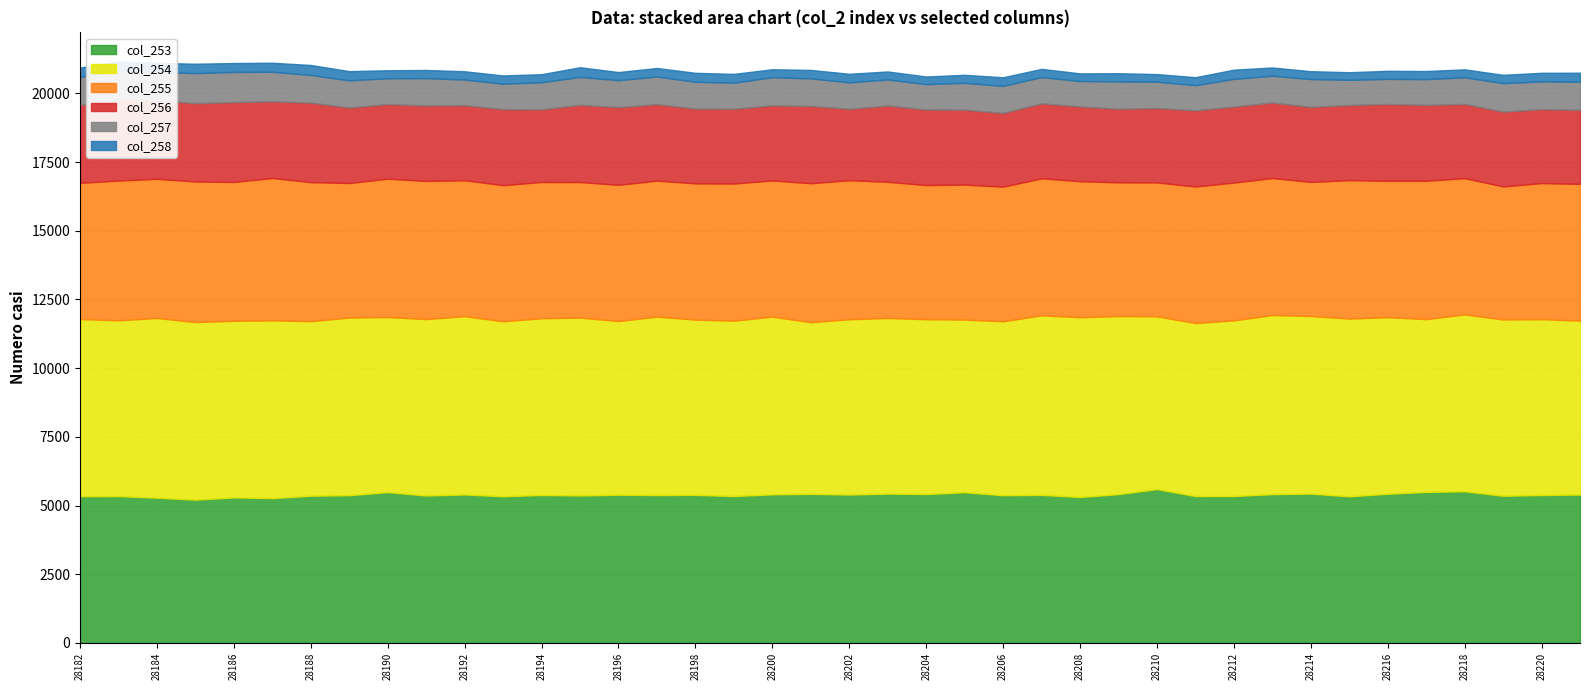

The col_257 series shows 1599 at 28217. True or false?

False